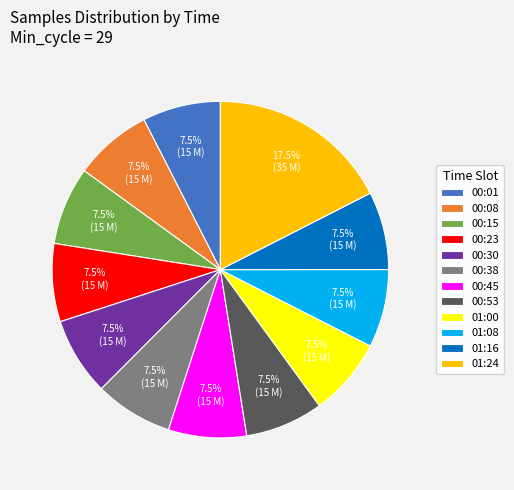

Which slice is the largest?

01:24